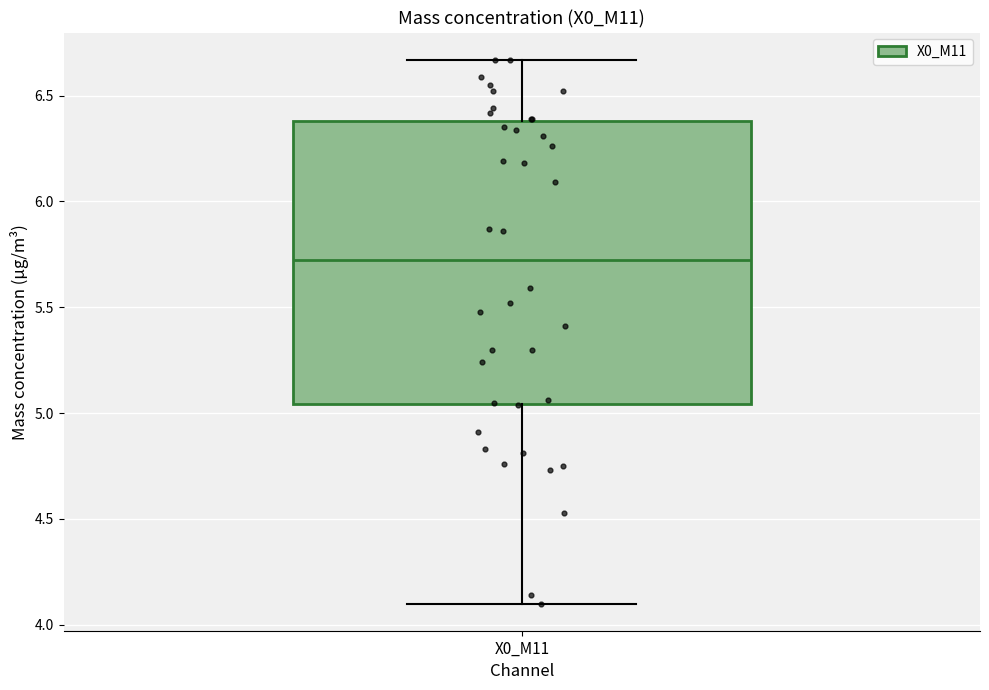

Transcribe this box plot: give where the median line is, the range the box spans, and where the two whiskers end, as read against the y-axis. The values are not printed on the chart, so give them approximately, as read against the axis.

median 5.75, box 5.05 to 6.40, whiskers 4.10 to 6.65